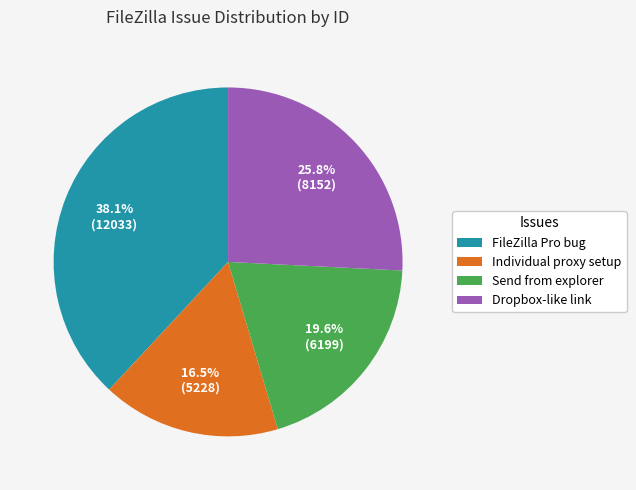

Which category has the smallest portion of the pie?

Individual proxy setup